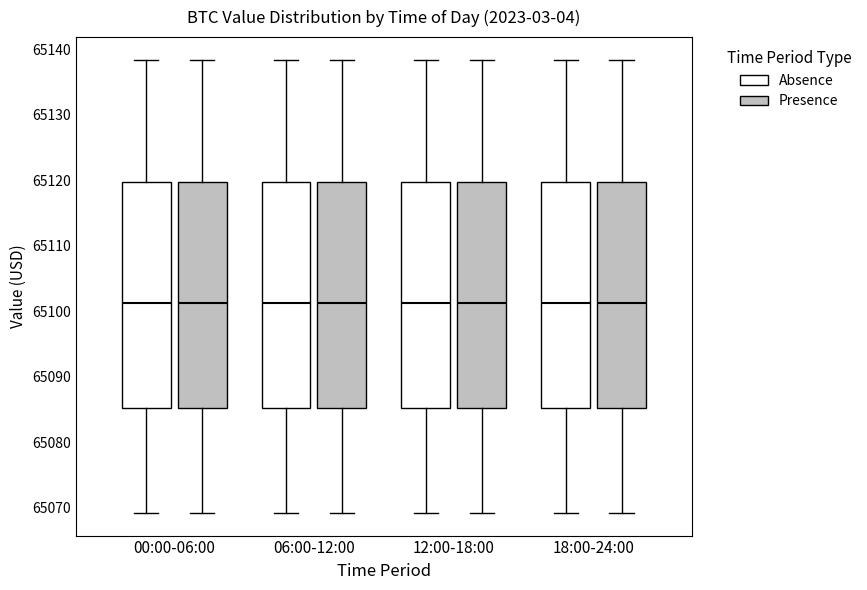

Reading left to right, read every box against the y-axis: the position of its median line, the range the box covers, and the ends of its whiskers. The values are not printed on the chart, so give them approximately, as read against the axis.

00:00-06:00 (Absence): median 65101, box 65085 to 65120, whiskers 65069 to 65138
00:00-06:00 (Presence): median 65101, box 65085 to 65120, whiskers 65069 to 65138
06:00-12:00 (Absence): median 65101, box 65085 to 65120, whiskers 65069 to 65138
06:00-12:00 (Presence): median 65101, box 65085 to 65120, whiskers 65069 to 65138
12:00-18:00 (Absence): median 65101, box 65085 to 65120, whiskers 65069 to 65138
12:00-18:00 (Presence): median 65101, box 65085 to 65120, whiskers 65069 to 65138
18:00-24:00 (Absence): median 65101, box 65085 to 65120, whiskers 65069 to 65138
18:00-24:00 (Presence): median 65101, box 65085 to 65120, whiskers 65069 to 65138